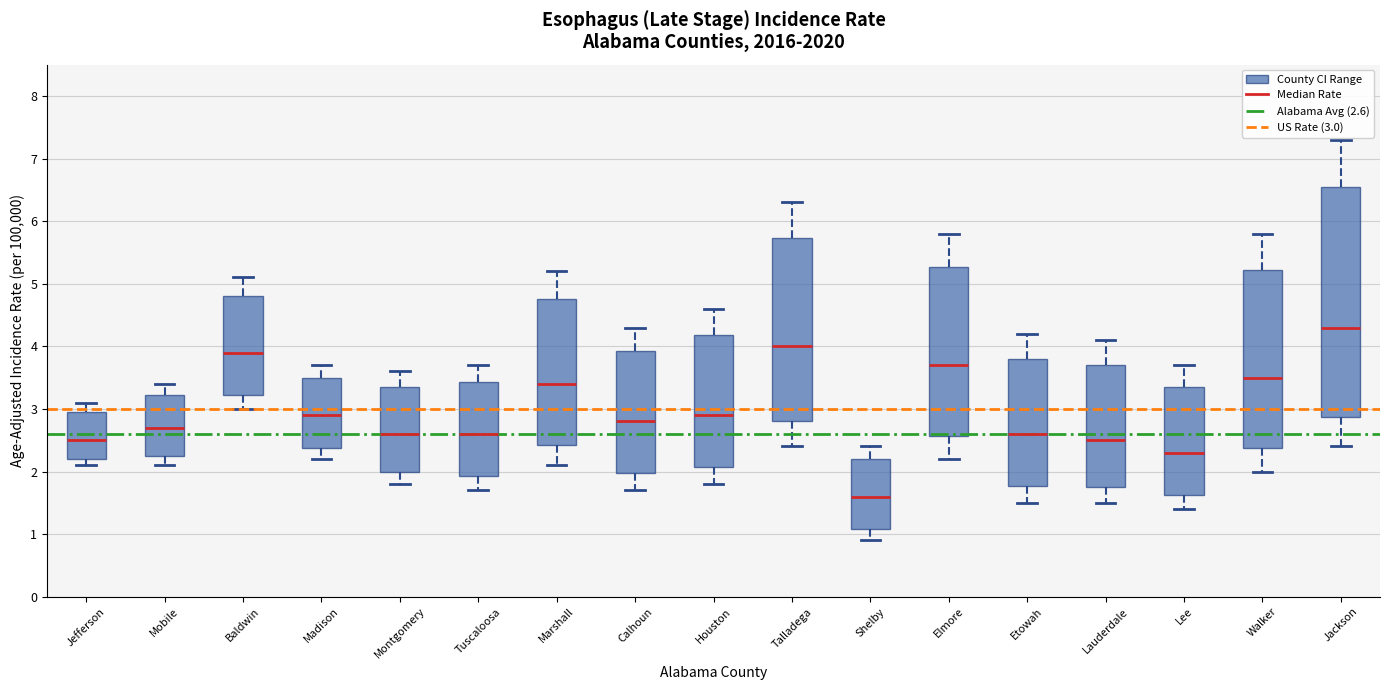

Which box is the tallest, from its lower edge to its upper edge?

Jackson